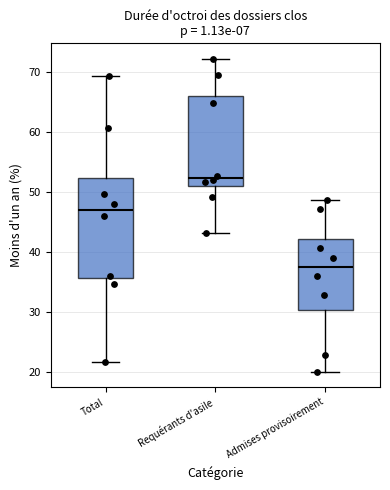

Reading left to right, read every box against the y-axis: the position of its median line, the range the box covers, and the ends of its whiskers. The values are not printed on the chart, so give them approximately, as read against the axis.

Total: median 47, box 36 to 52, whiskers 22 to 69
Requérants d'asile: median 52, box 51 to 66, whiskers 43 to 72
Admises provisoirement: median 37, box 30 to 42, whiskers 20 to 49